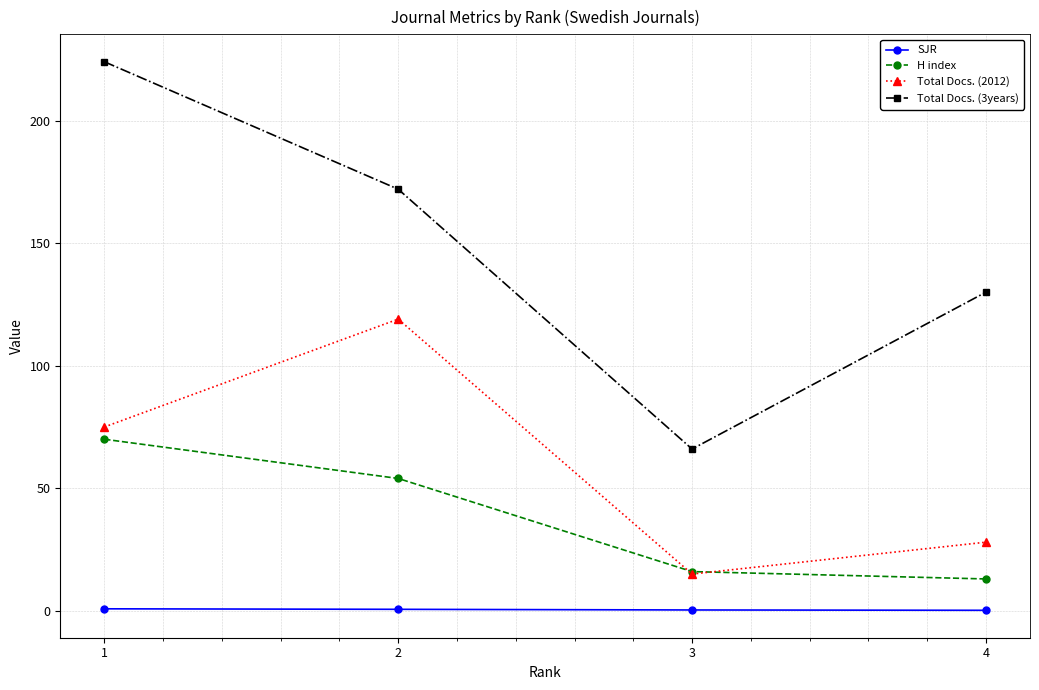

The SJR series shows 0.6 at 2. True or false?

True